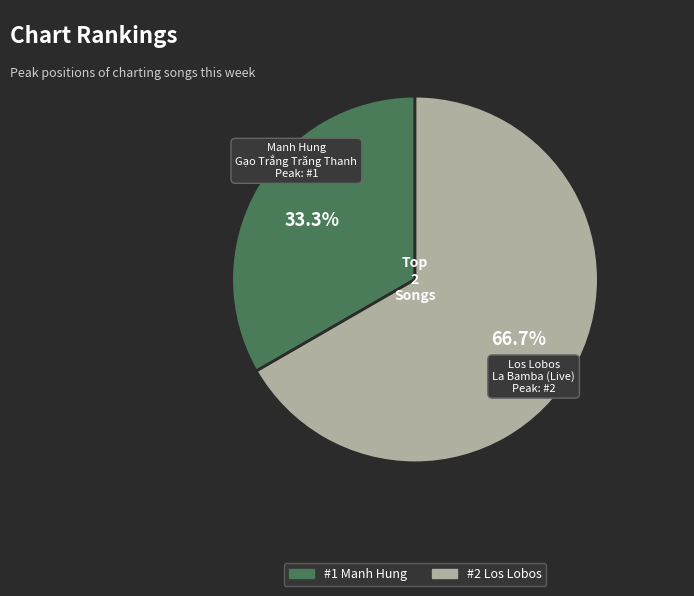

How many slices are in this pie chart?

2